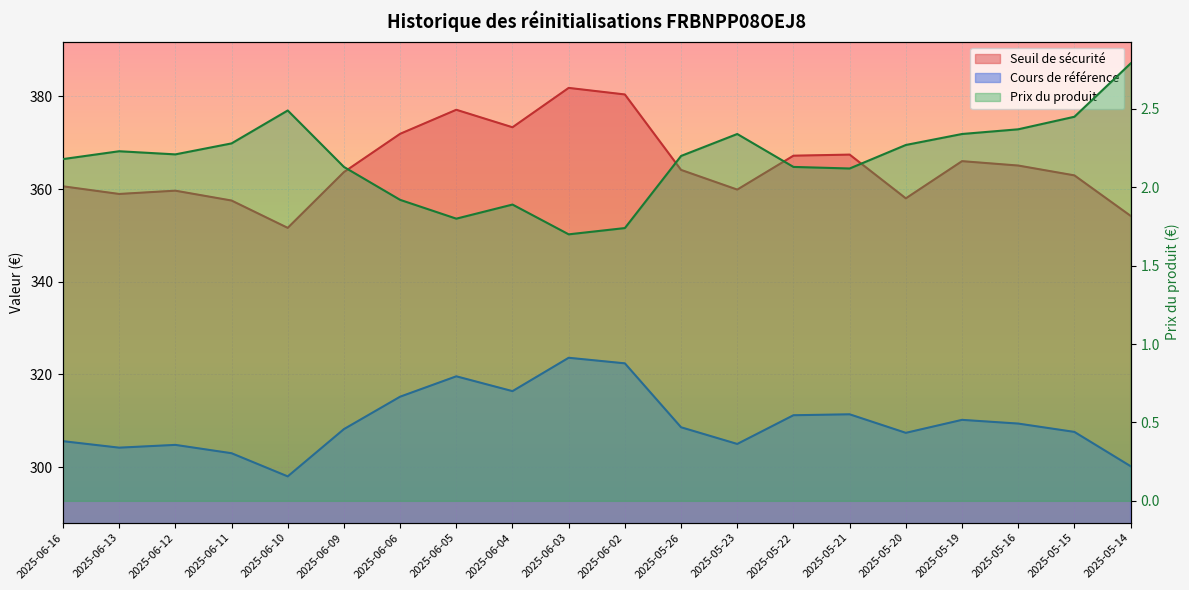

What is the sum of the Cours de référence values at 2025-05-21 and 2025-06-09?

619.6